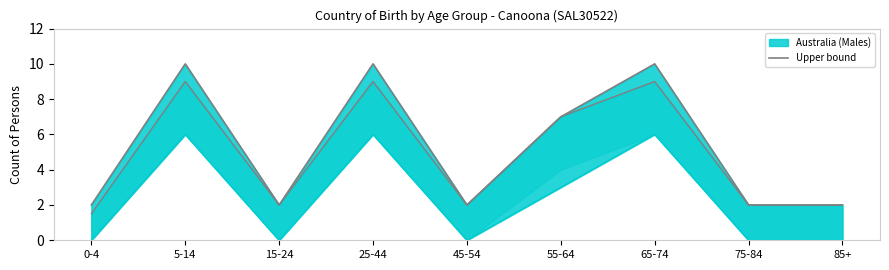

What is the label of the 9th point from the left?

85+